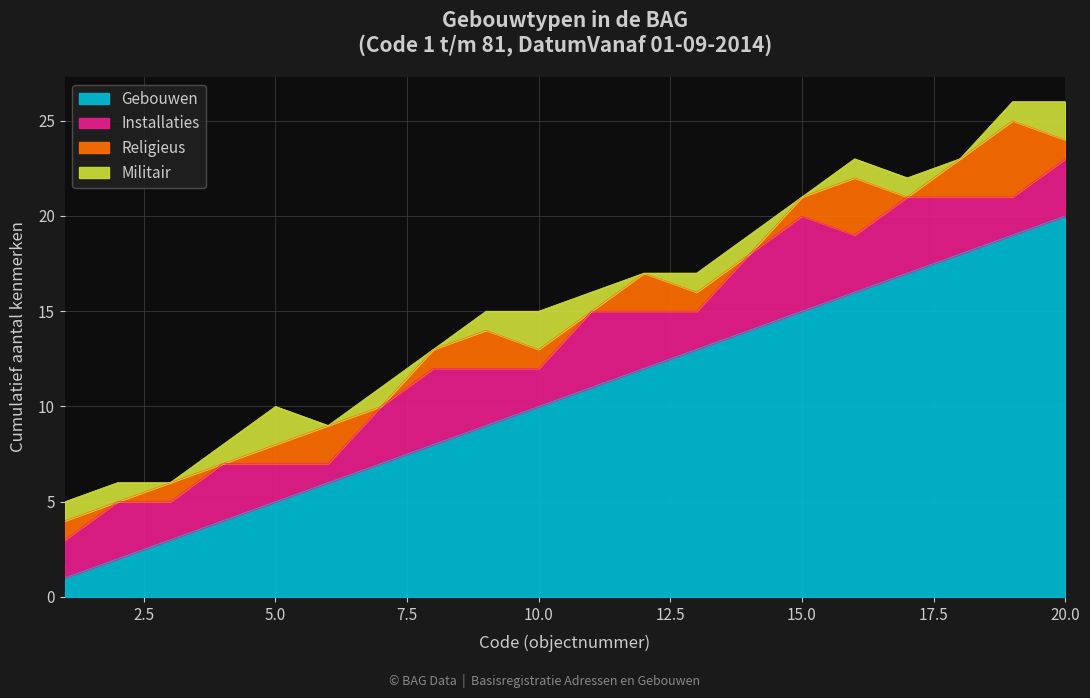

Which series has the largest total across all categories?

Gebouwen